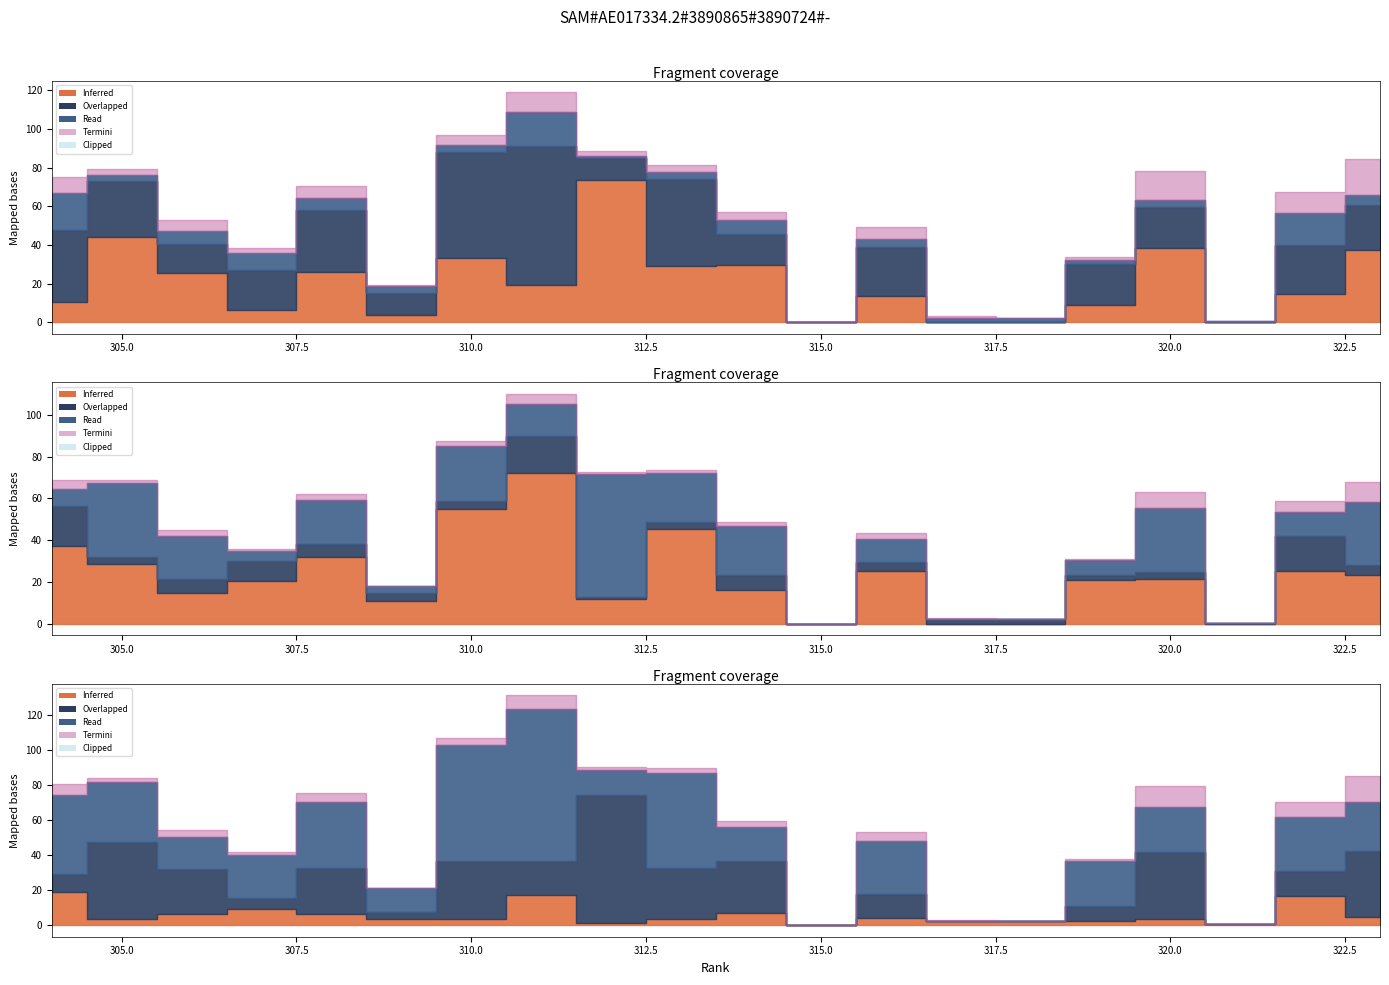

Which has a higher value, 308 or 322?

308